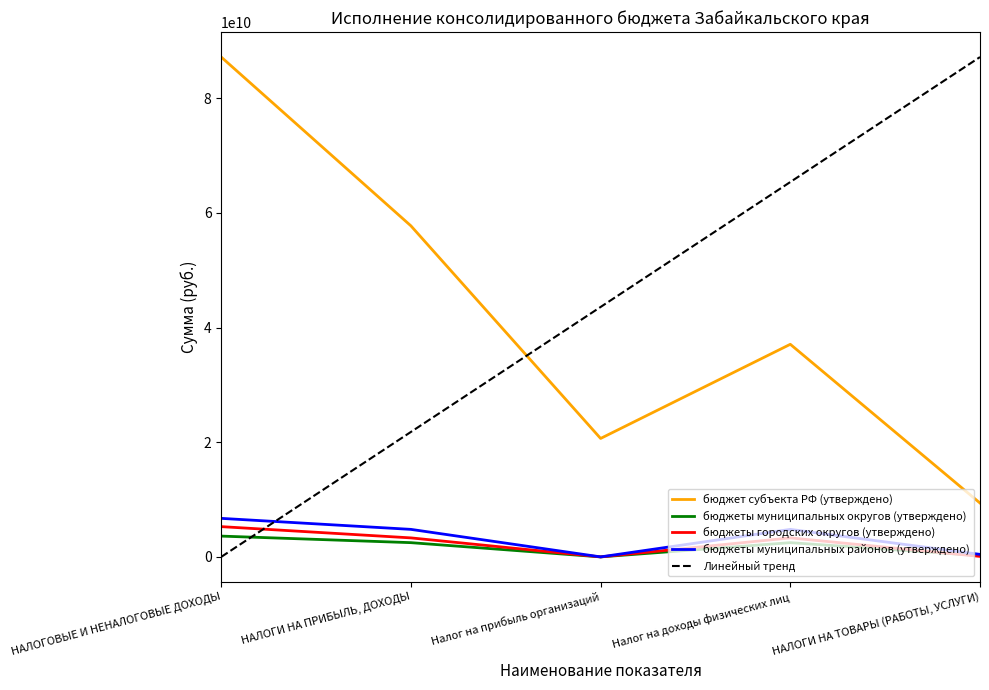

At which category does бюджеты муниципальных округов (утверждено) reach its first local peak?

Налог на доходы физических лиц